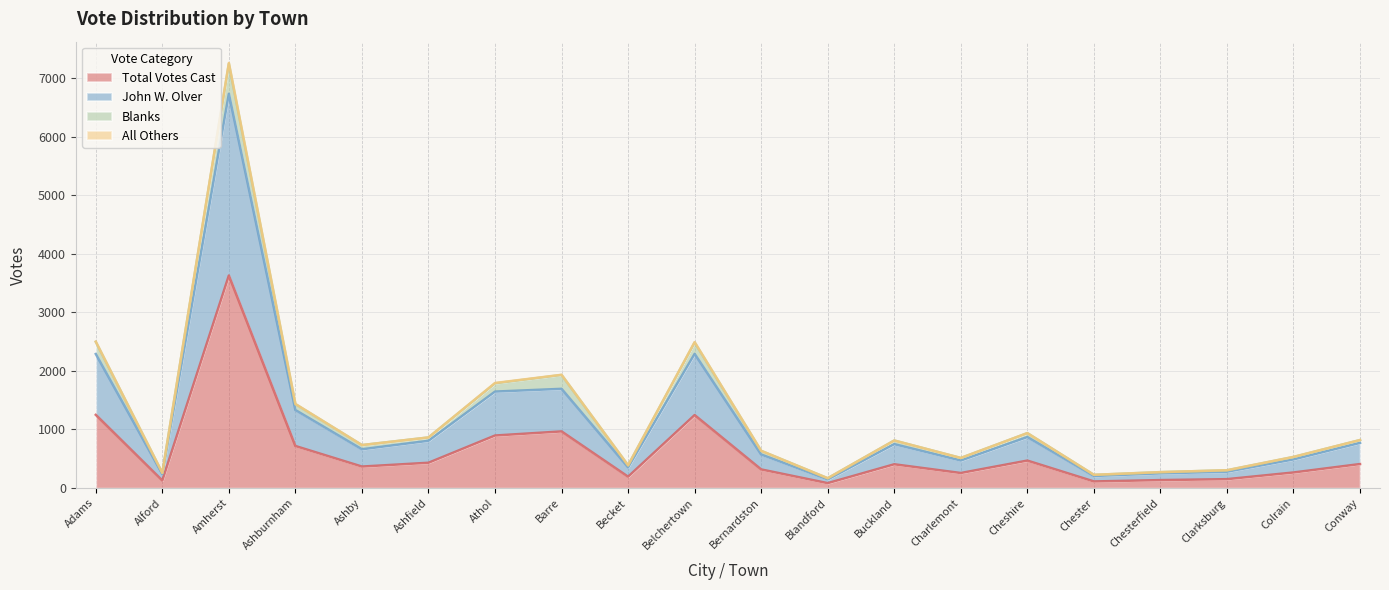

The Total Votes Cast series shows 967 at Barre. True or false?

True